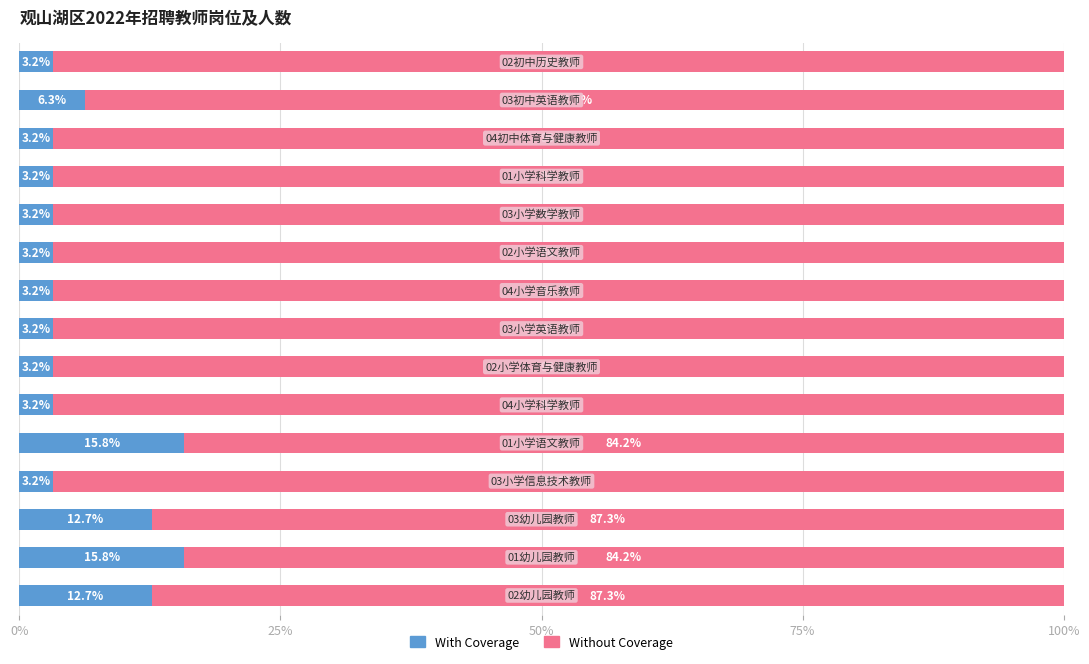

What is the lowest value of the With Coverage series?

3.2